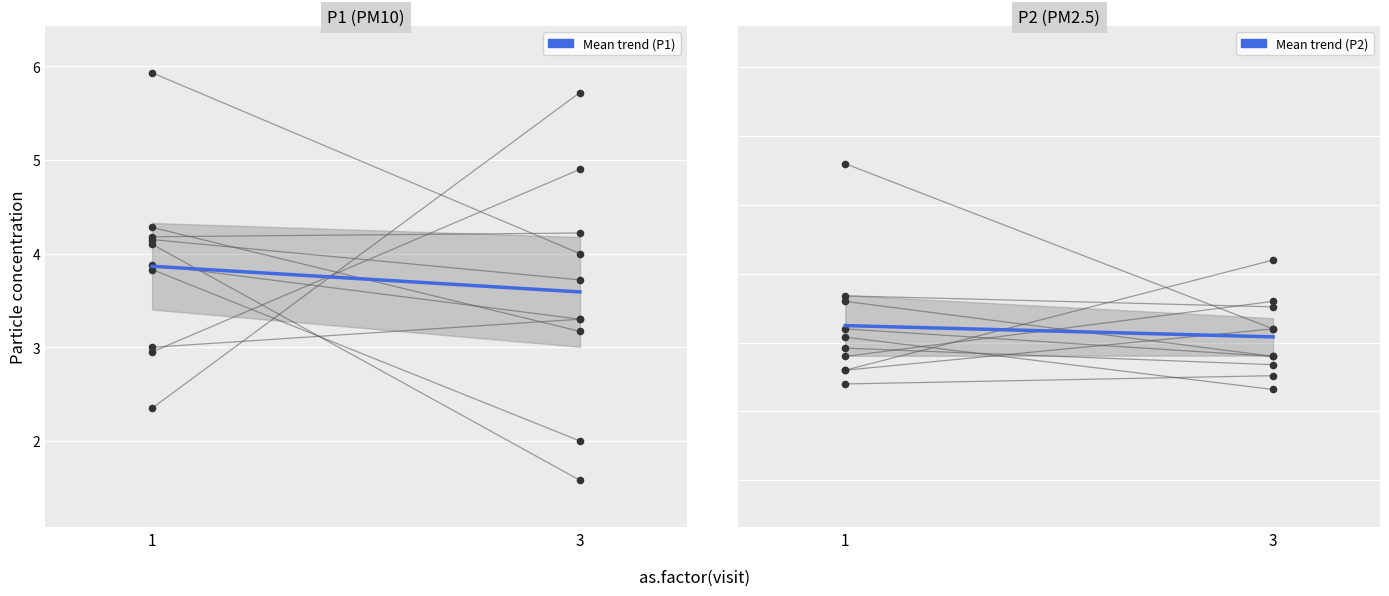

What are all the series names shown in the legend?

P1, P2